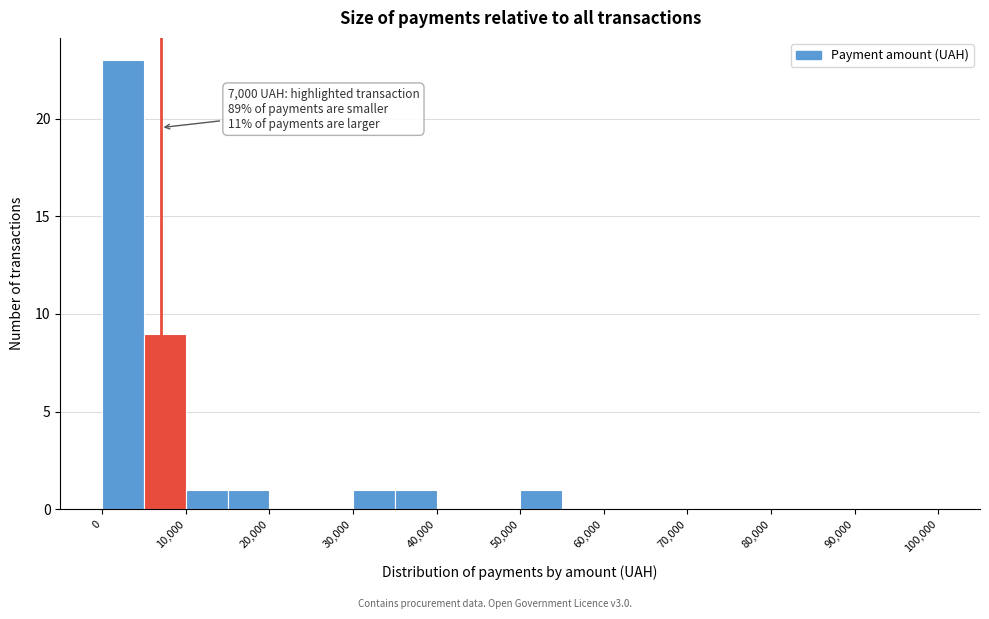

Which range on the x-axis has the tallest bar?

0 to 5000